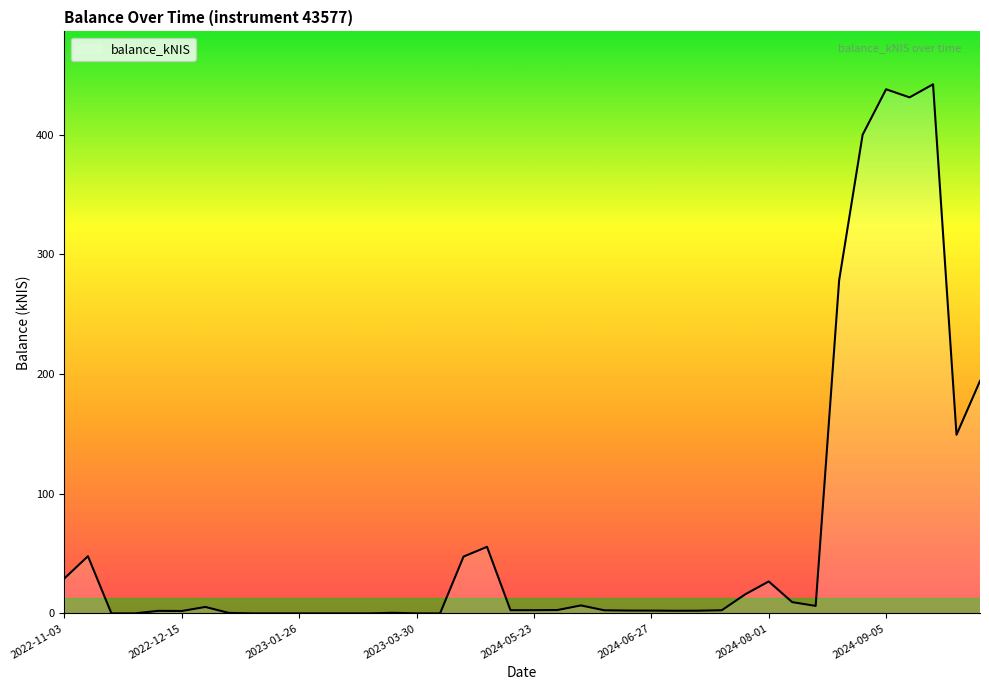

What is the greatest value displayed?

442.1